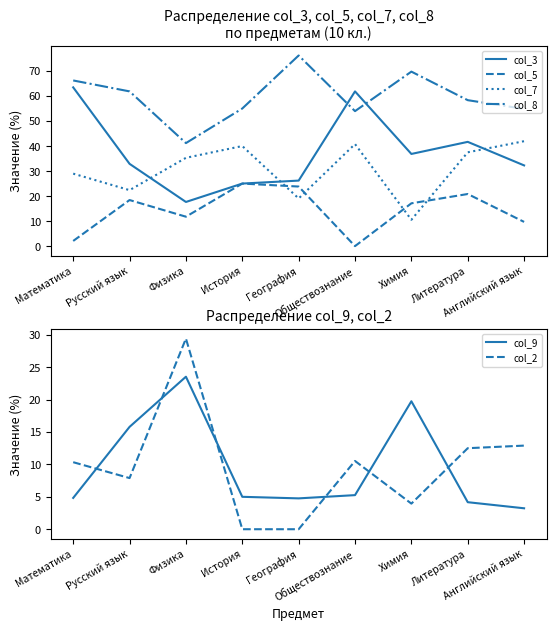

How many lines are shown in the chart?

6